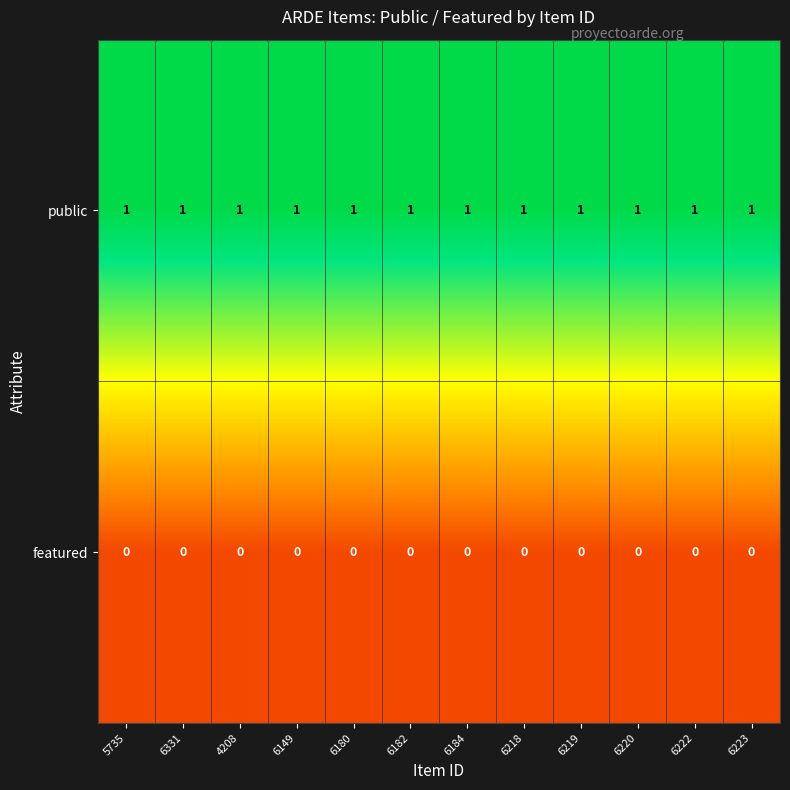

Is the value of public at 6218 greater than the value of featured at 6149?

Yes